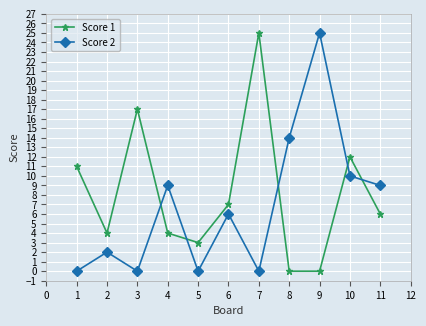

What is the approximate value of Score 2 at 6?

6